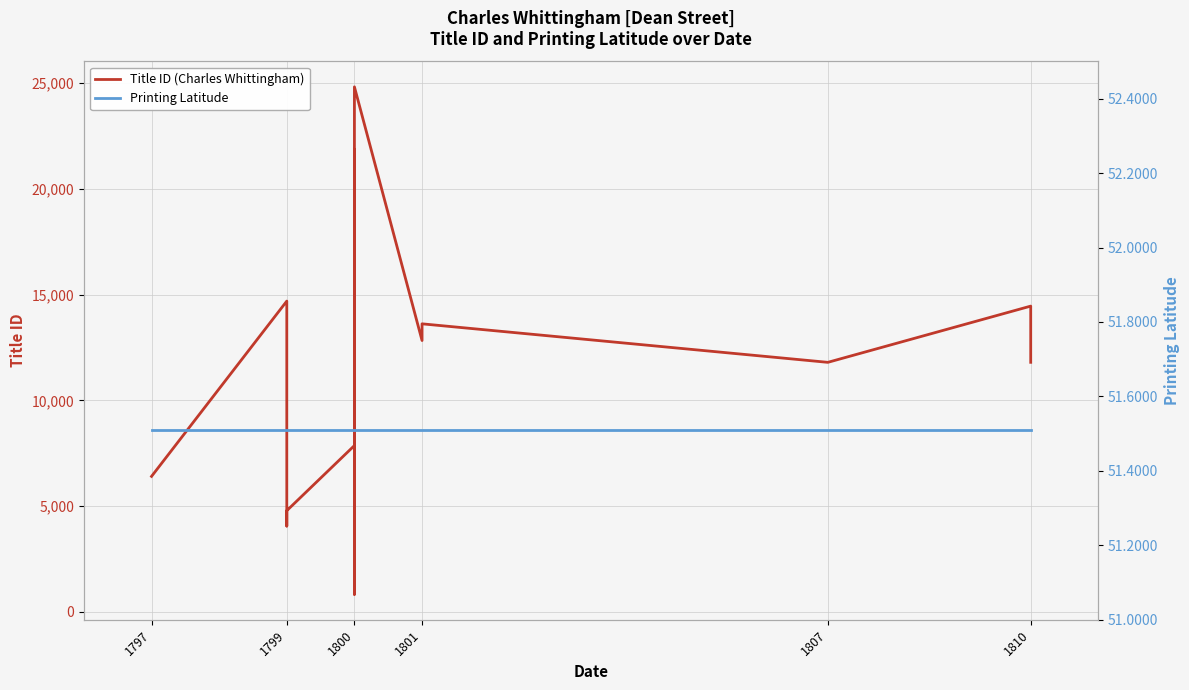

True or false: Title ID (Charles Whittingham) and Printing Latitude cross at least once.

False